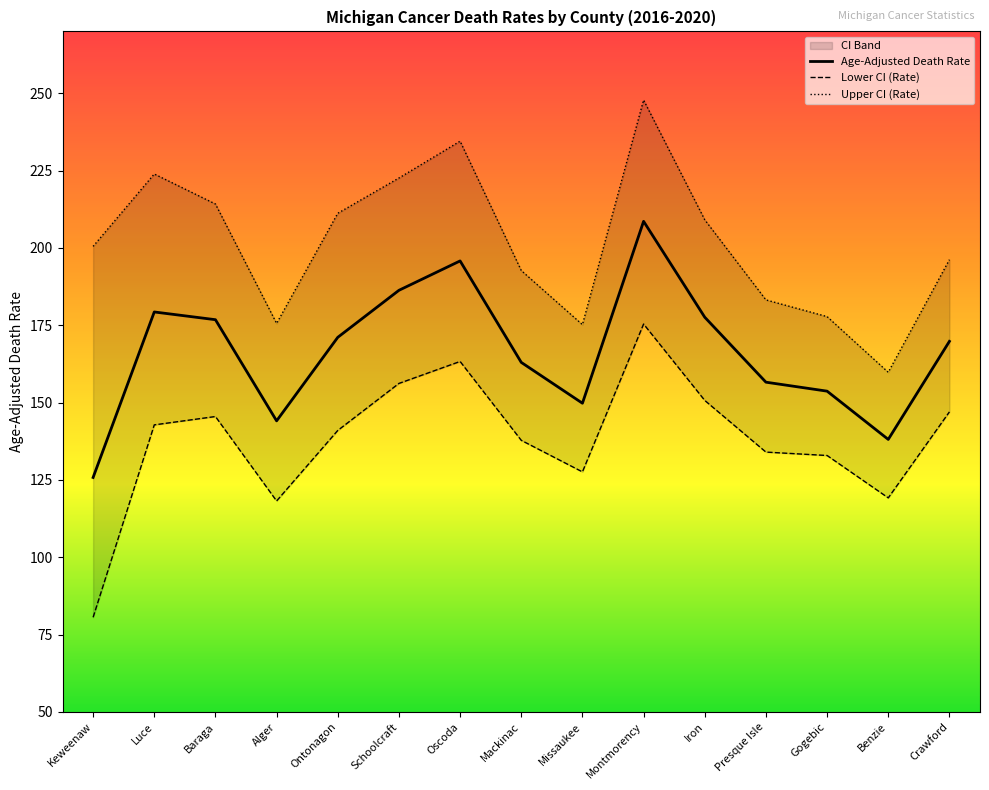

At which category is the sum across all series the highest?

Montmorency